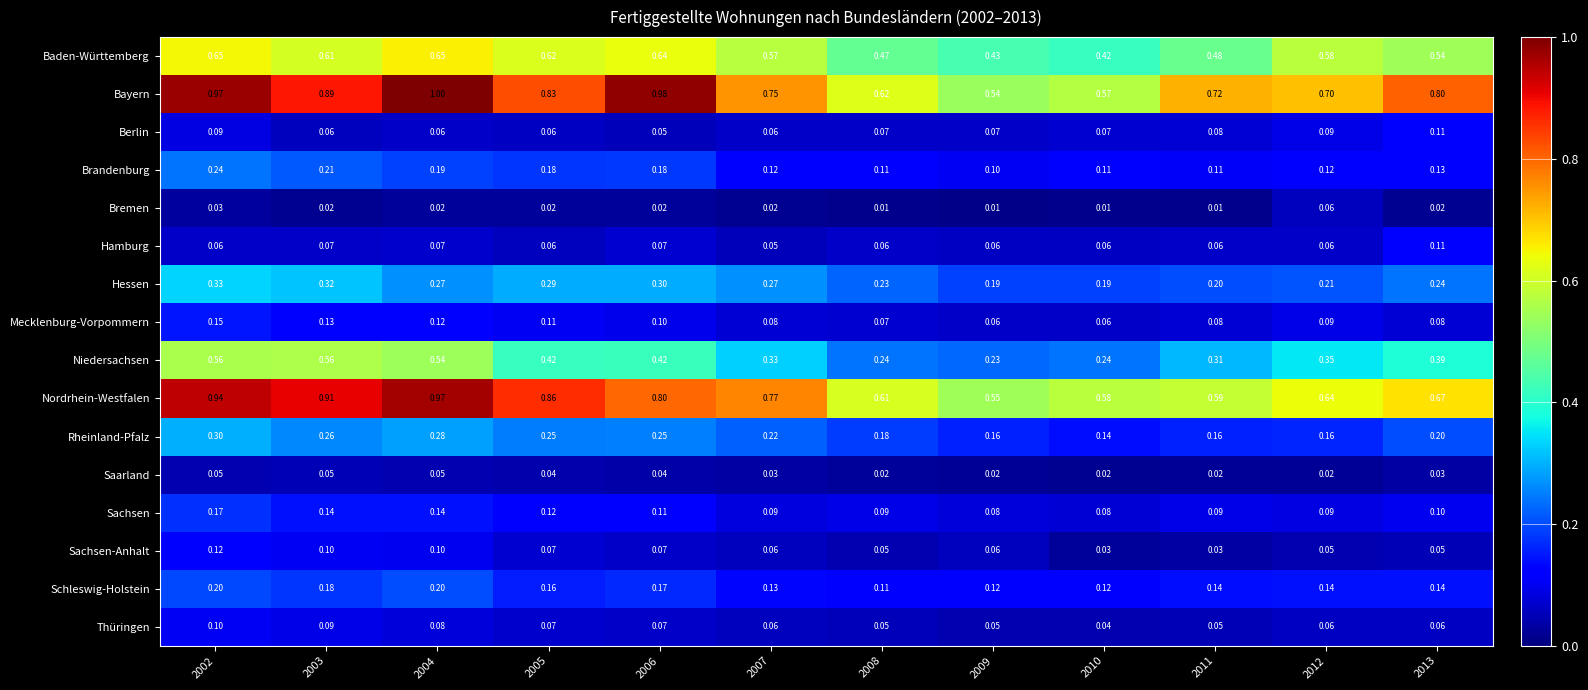

How many data points does each series have?

12